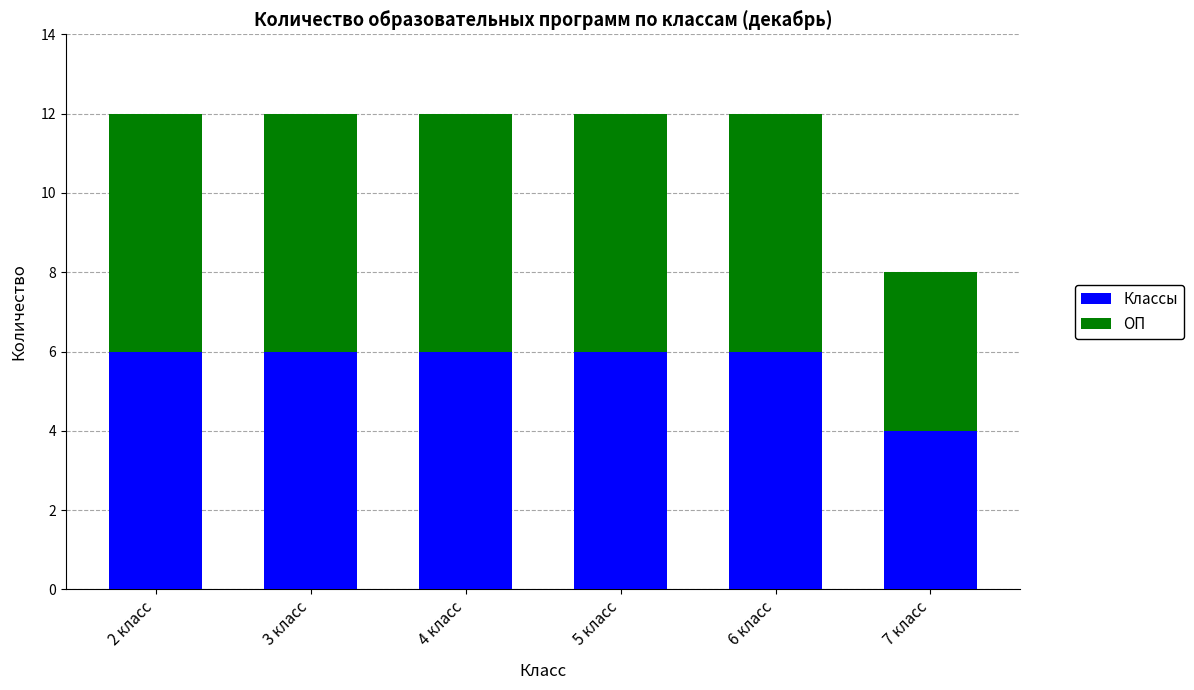

What value does the Классы series have at 3 класс?

6